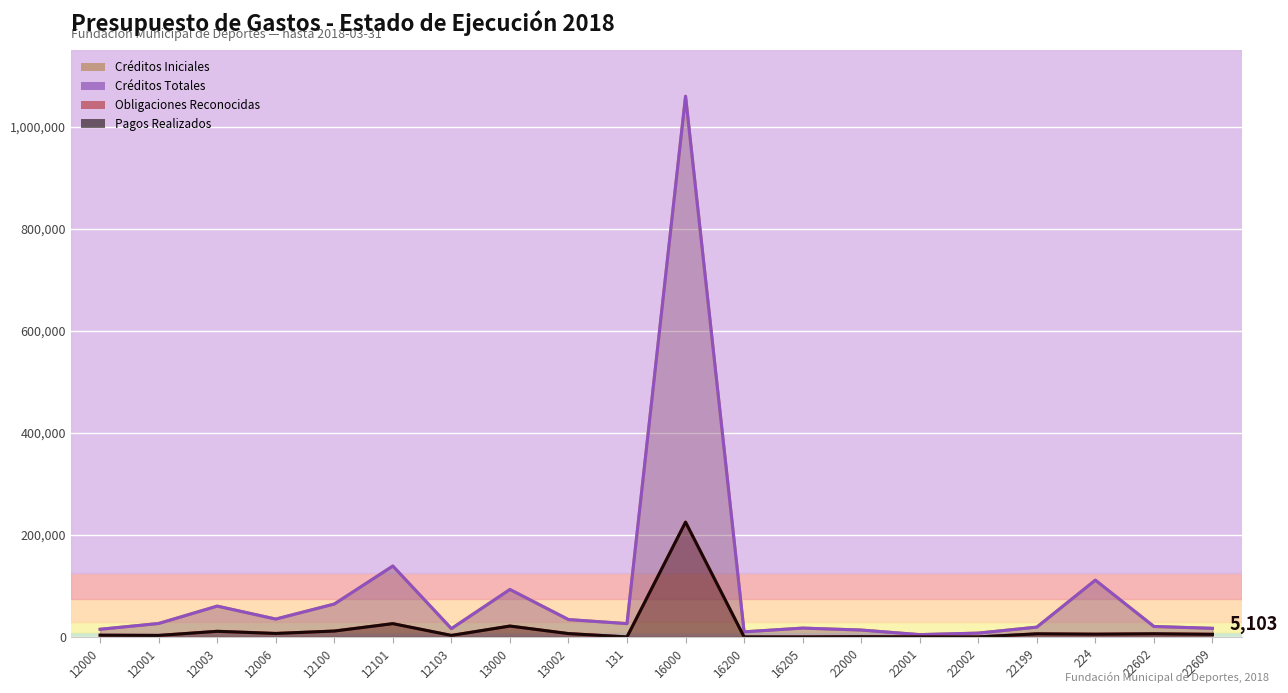

How many lines are shown in the chart?

4